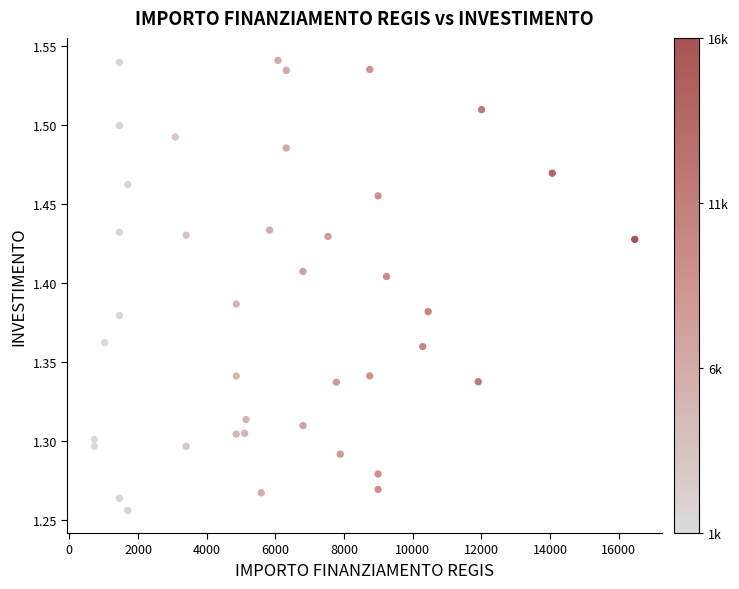

What is the range of X values (max minus min)?

15735.0